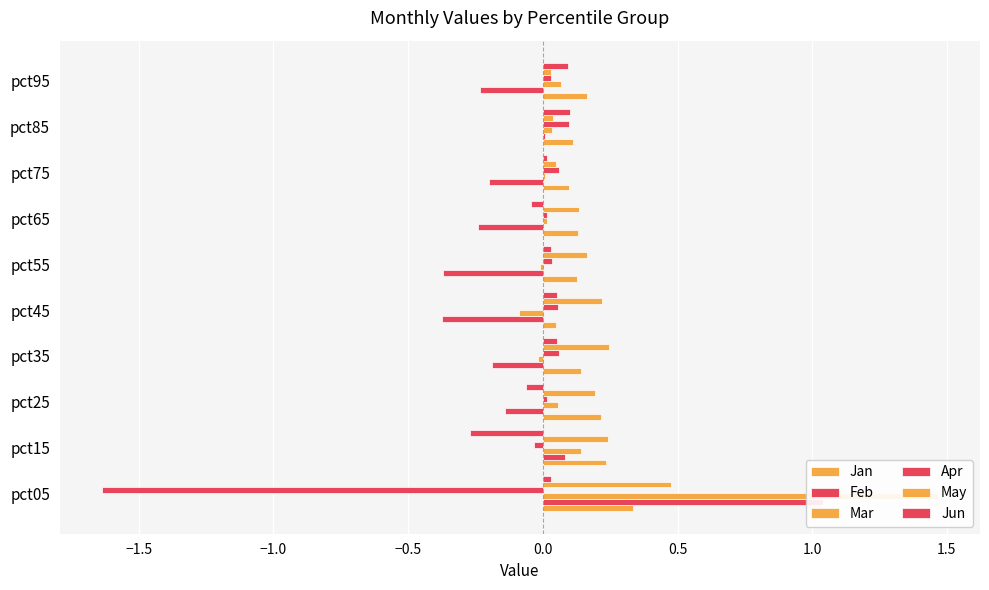

What is the smallest value displayed?

-1.6